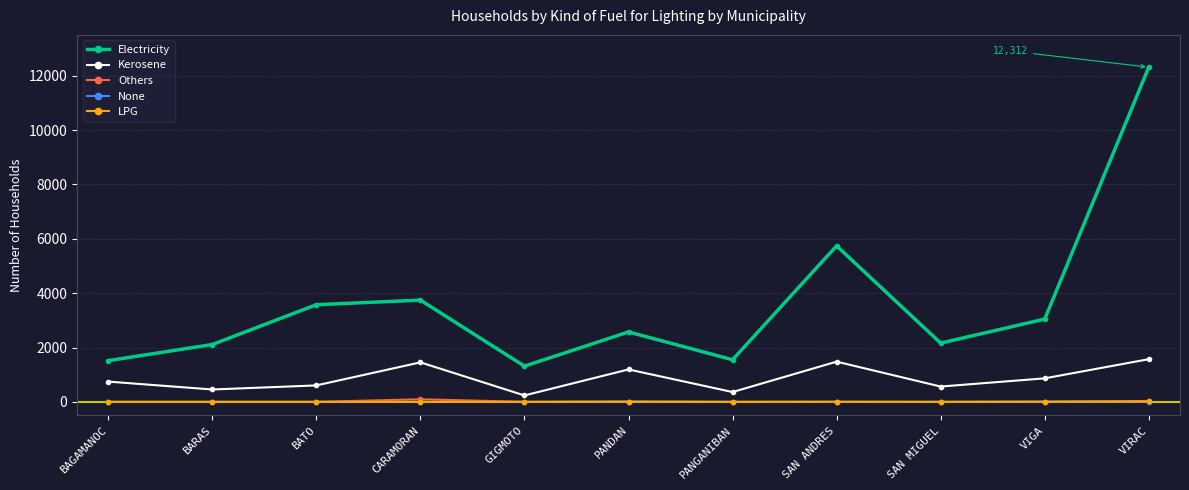

Is the value of LPG at CARAMORAN greater than the value of Kerosene at PANDAN?

No